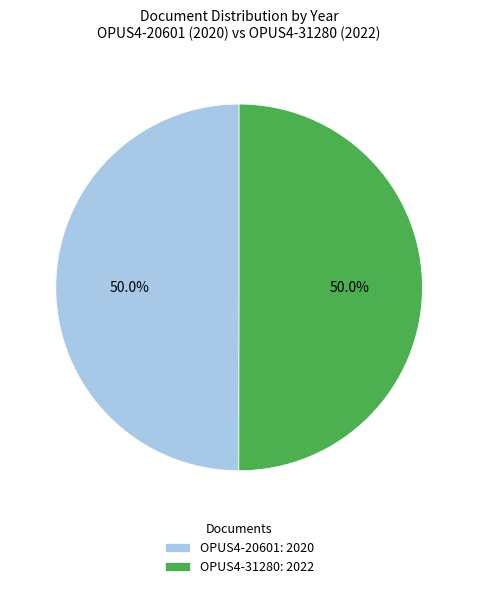

True or false: OPUS4-31280 accounts for 50% of the total.

True